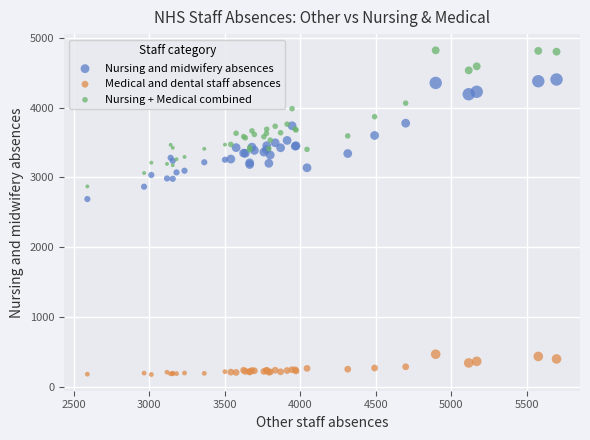

What is the X range (max minus min) for the scatter plot?

3110